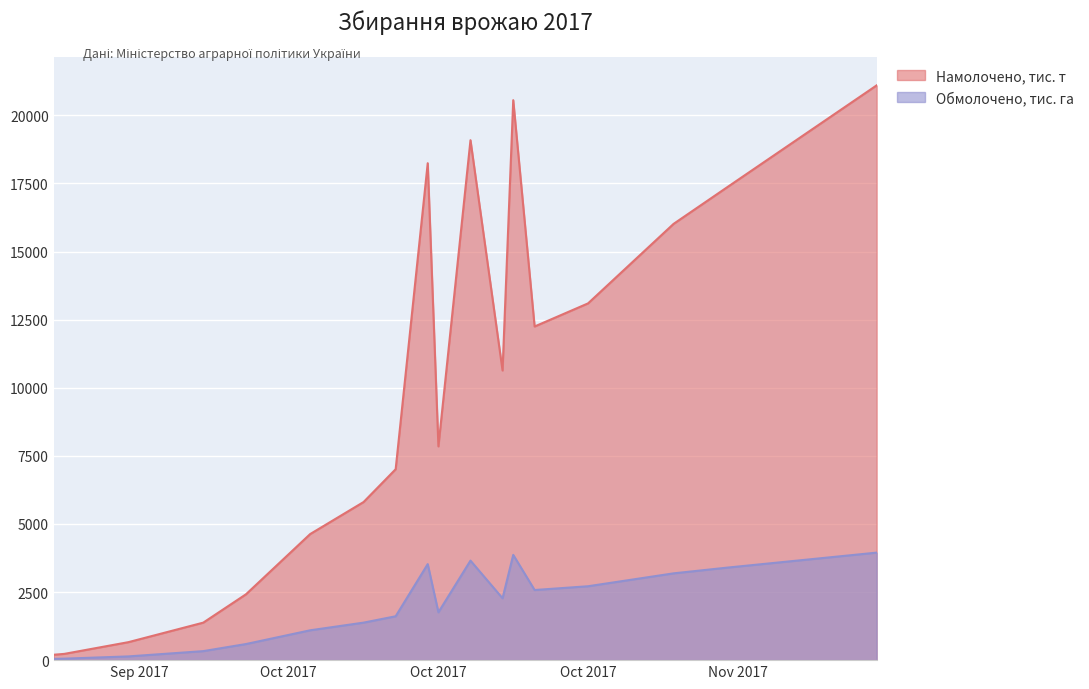

Rank the series by their maximum value, from highest to lowest.

Намолочено, тис. т, Обмолочено, тис. га